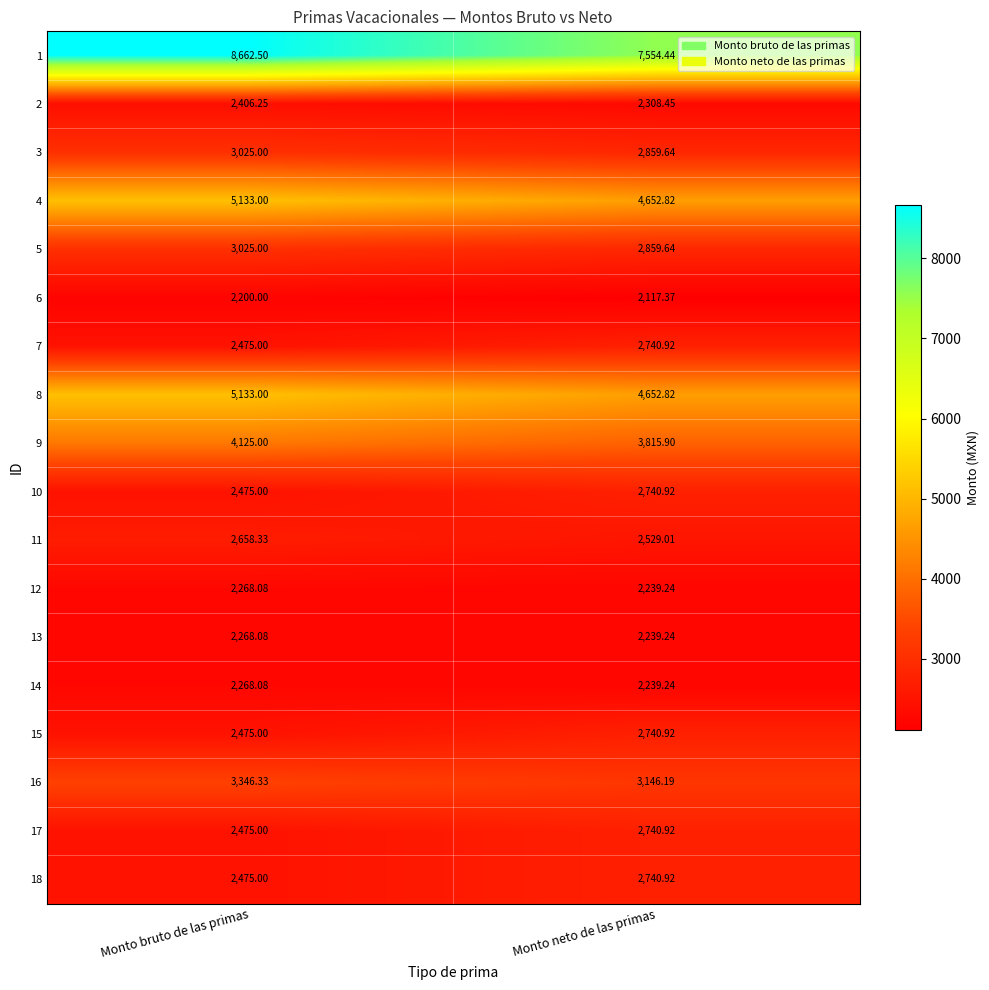

At which label does 10 reach its peak?

Monto neto de las primas